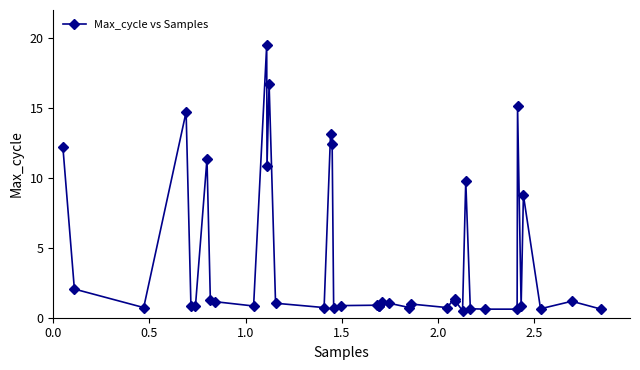

What is the maximum value shown in the chart?

19.5